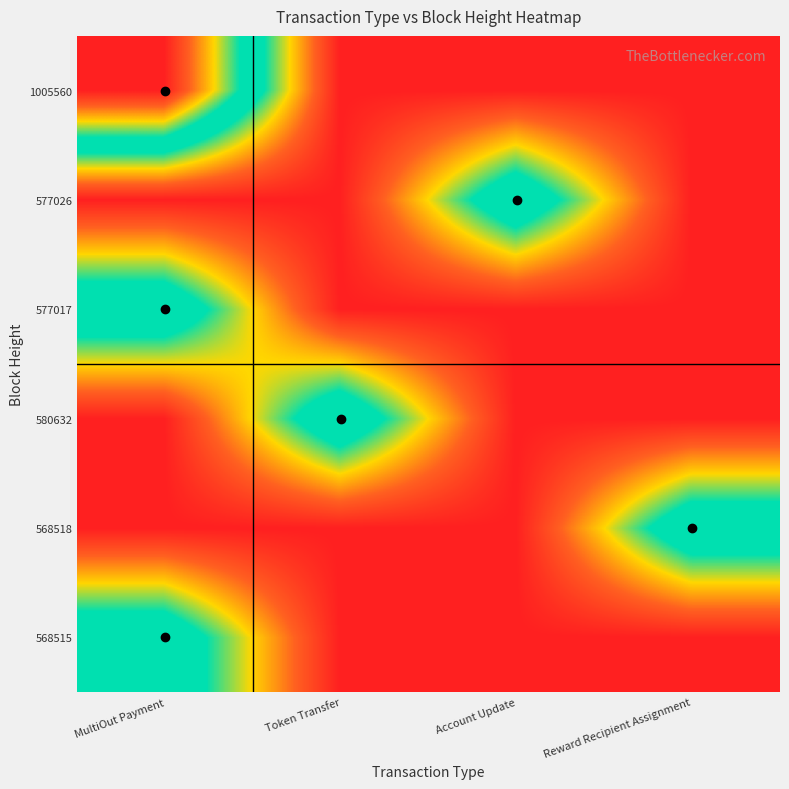

Which series has the largest total across all categories?

1005560